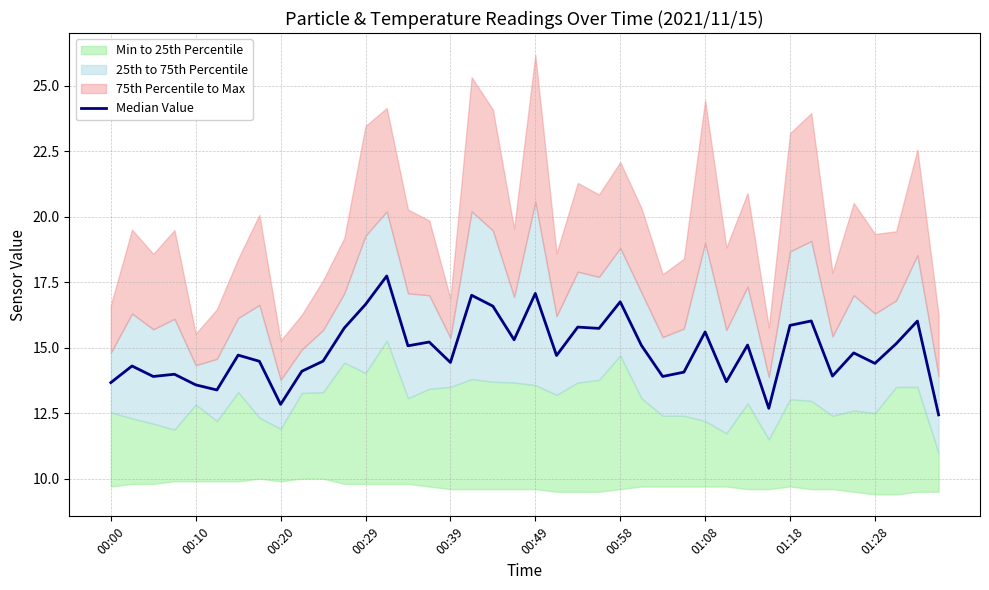

Count the number of categories in the chart.

40